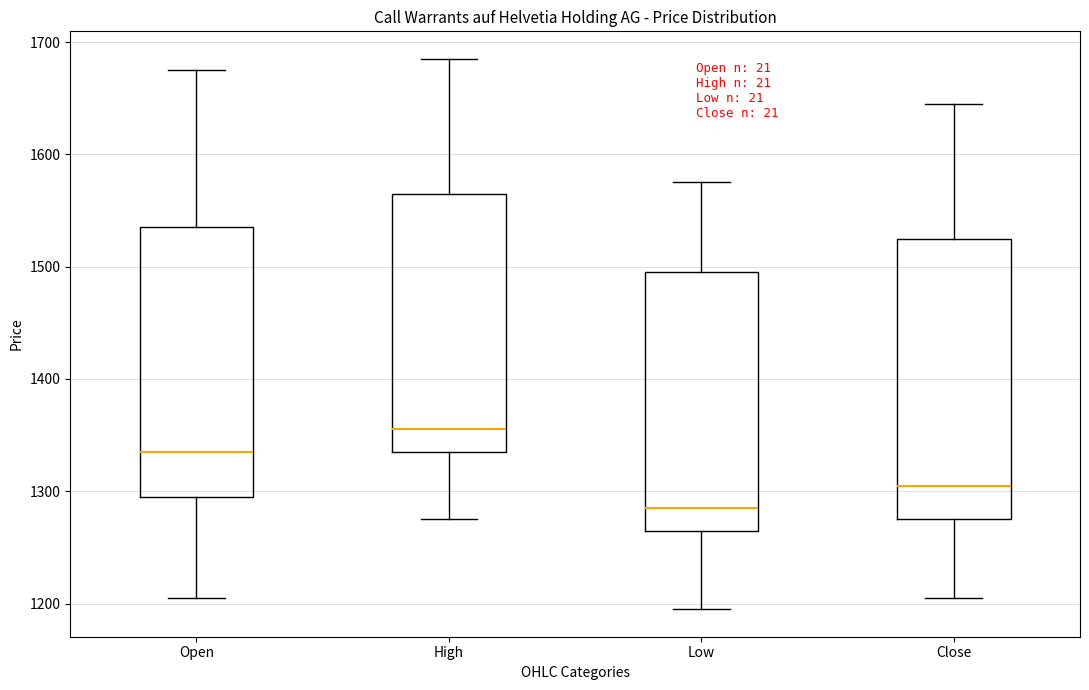

Reading left to right, transcribe this box plot: for each box, give where its median line is, the range the box spans, and where its two whiskers end, as read against the y-axis. The values are not printed on the chart, so give them approximately, as read against the axis.

Open: median 1340, box 1300 to 1540, whiskers 1210 to 1680
High: median 1360, box 1340 to 1570, whiskers 1280 to 1690
Low: median 1290, box 1270 to 1500, whiskers 1200 to 1580
Close: median 1310, box 1280 to 1530, whiskers 1210 to 1650